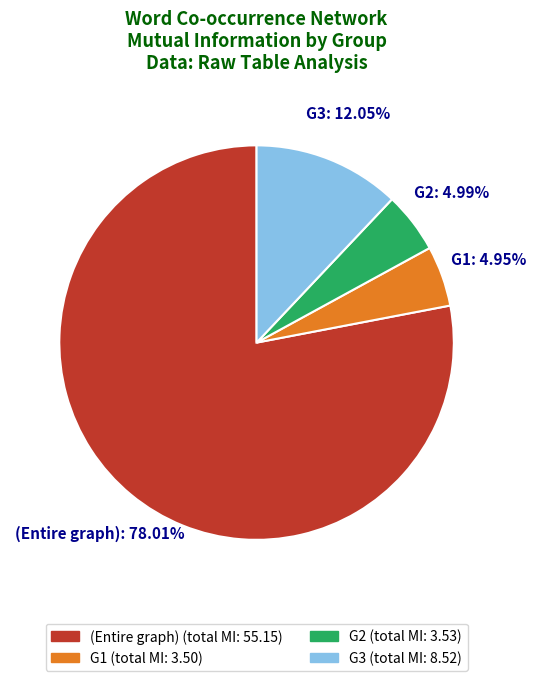

What is the ratio of the value at G1 to the value at G2?

1.0